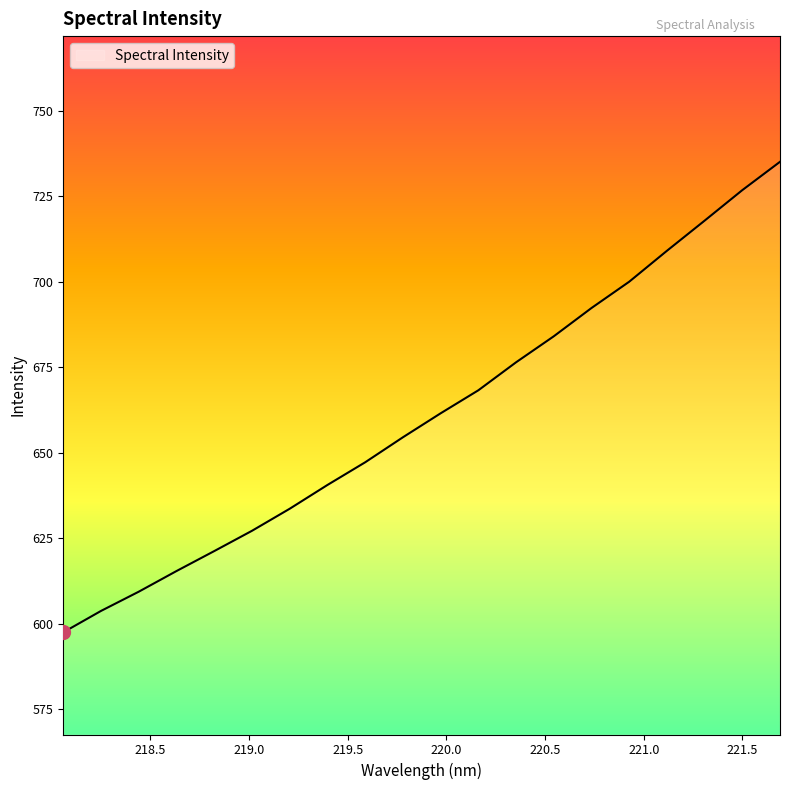

What is the greatest value displayed?

735.0